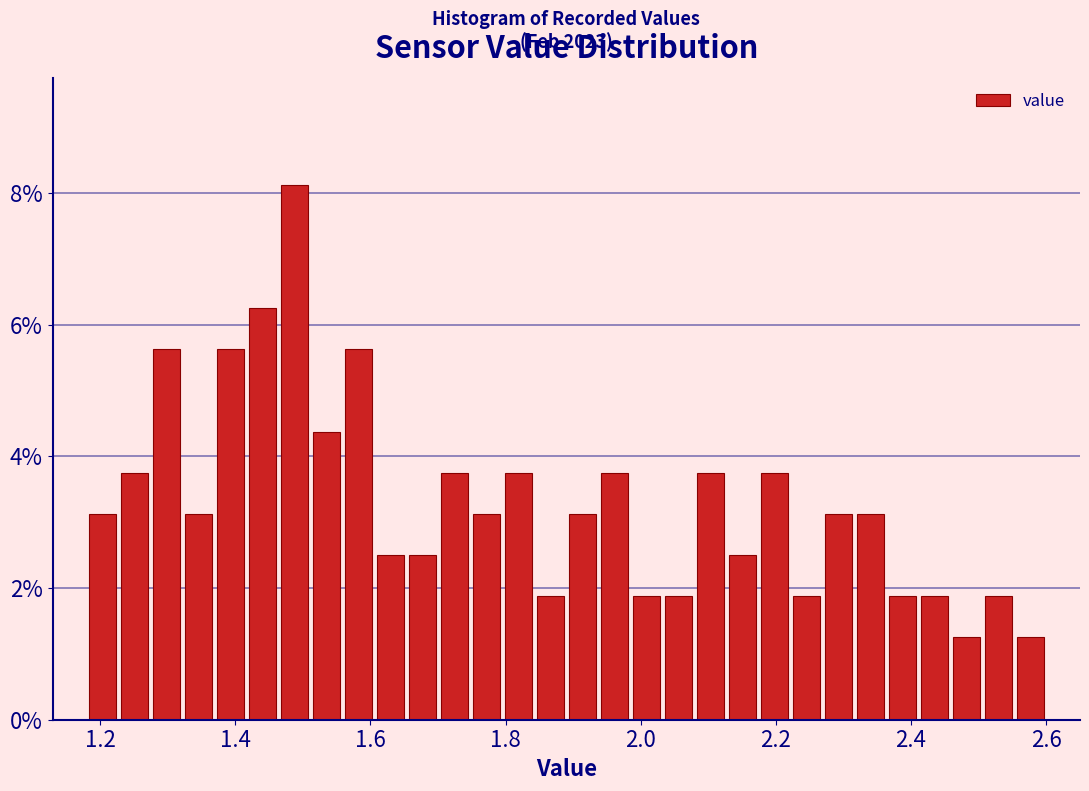

Read against the x-axis, roughly where is the centre of the tallest bar?

1.48